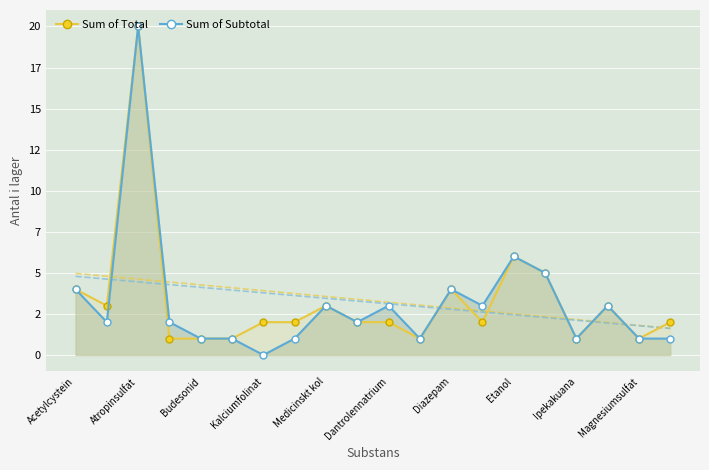

What is the difference between the maximum and minimum values in the Sum of Subtotal series?

20